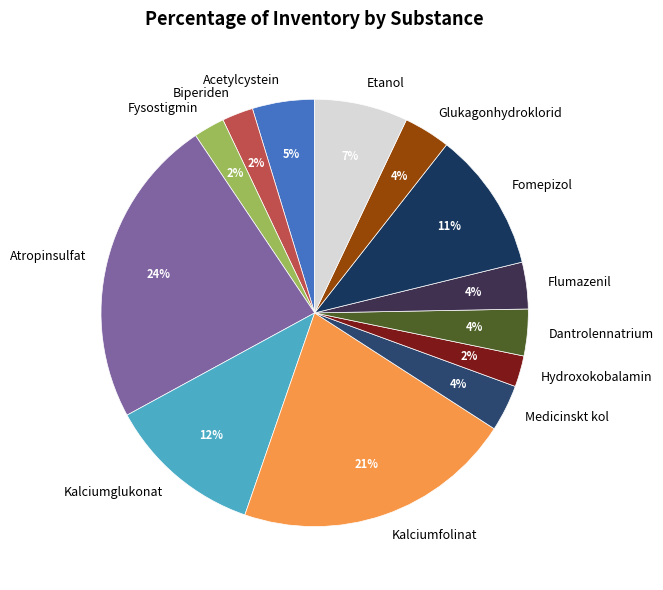

Do Acetylcystein and Dantrolennatrium together represent more than half of the pie?

No